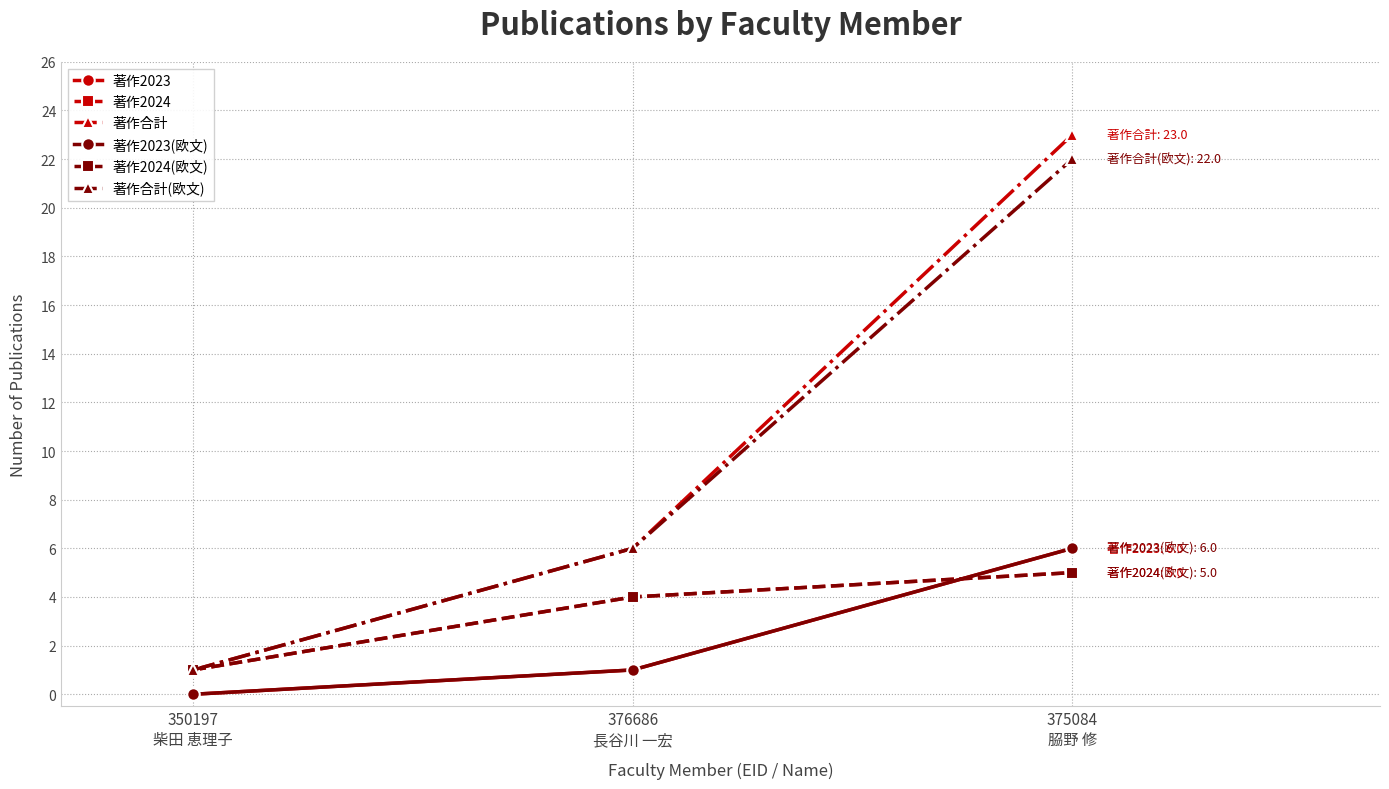

Is this an area chart (filled region under the line)?

No